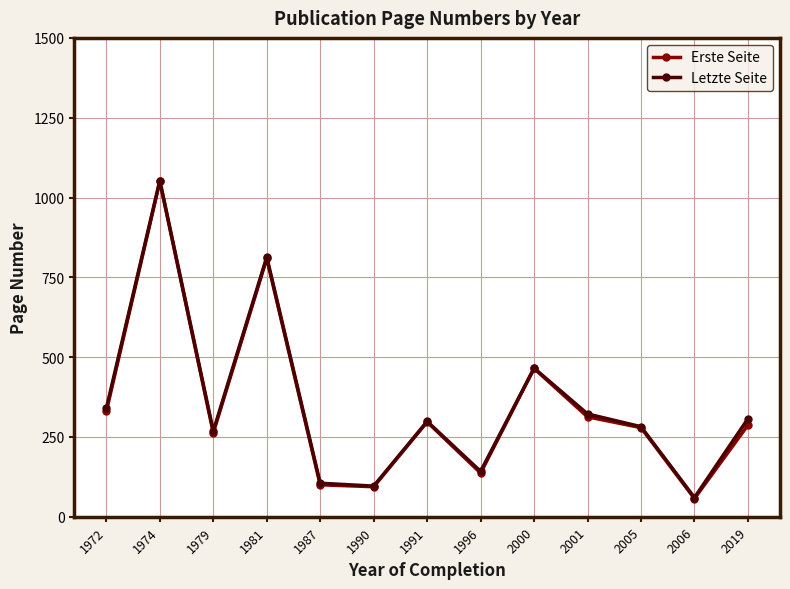

True or false: Erste Seite has a value of 94.0 at 1990.

True